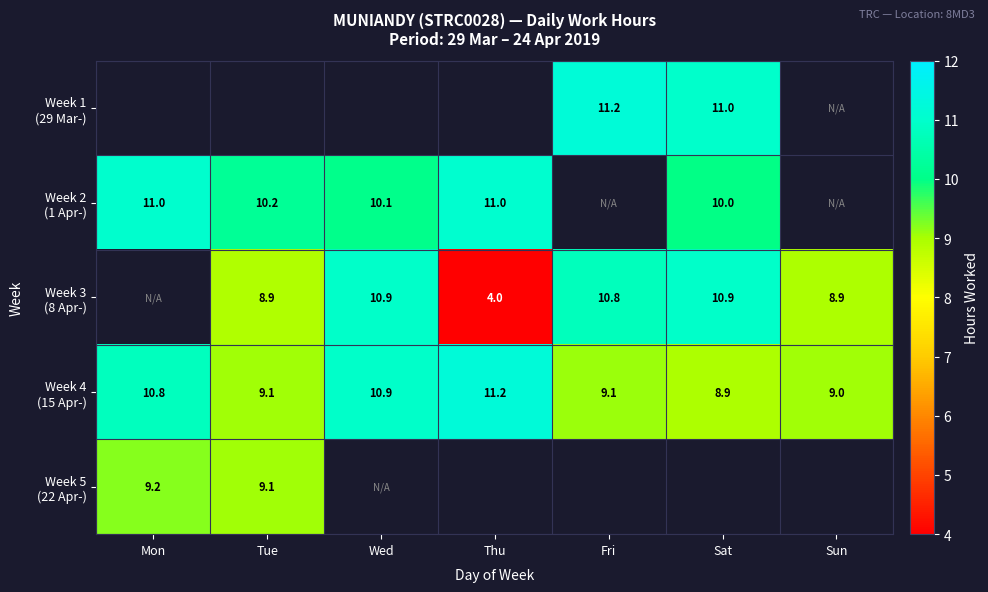

Is the value of Week 5 (22 Apr-) at Tue greater than the value of Week 3 (8 Apr-) at Thu?

Yes